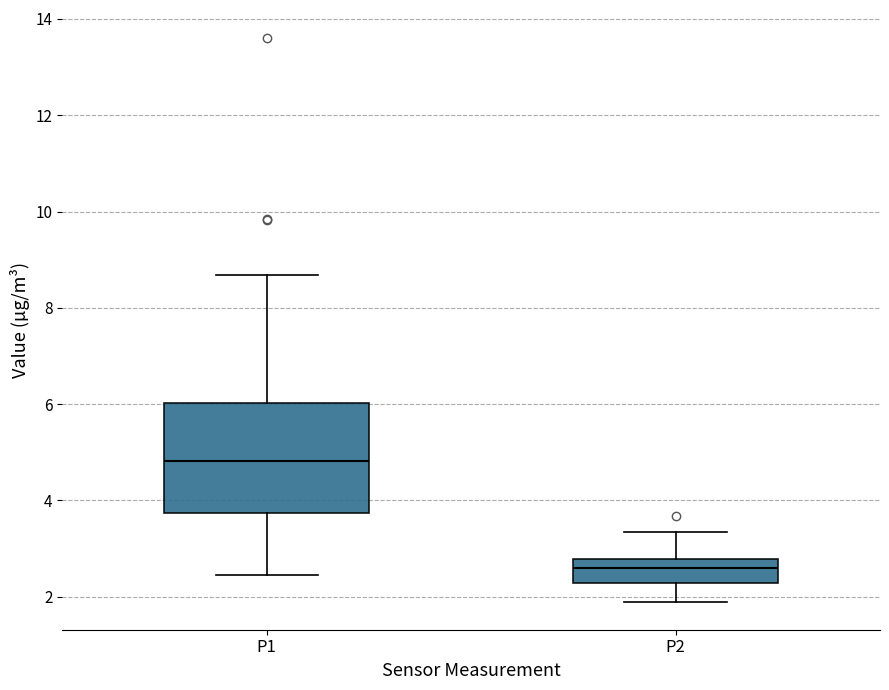

Where is the upper edge of the box for P1 on the y-axis? The values are not printed on the chart, so give them approximately, as read against the axis.

6.0